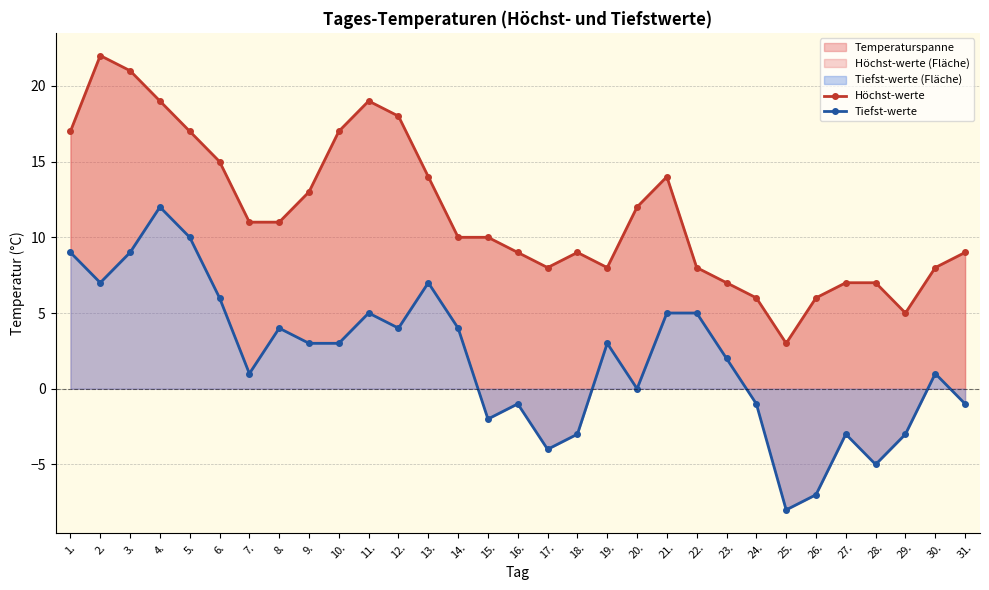

Reading left to right, extract all data points from this chart.

Höchst-werte: 1.=17	2.=22	3.=21	4.=19	5.=17	6.=15	7.=11	8.=11	9.=13	10.=17	11.=19	12.=18	13.=14	14.=10	15.=10	16.=9	17.=8	18.=9	19.=8	20.=12	21.=14	22.=8	23.=7	24.=6	25.=3	26.=6	27.=7	28.=7	29.=5	30.=8	31.=9
Tiefst-werte: 1.=9	2.=7	3.=9	4.=12	5.=10	6.=6	7.=1	8.=4	9.=3	10.=3	11.=5	12.=4	13.=7	14.=4	15.=-2	16.=-1	17.=-4	18.=-3	19.=3	20.=0	21.=5	22.=5	23.=2	24.=-1	25.=-8	26.=-7	27.=-3	28.=-5	29.=-3	30.=1	31.=-1